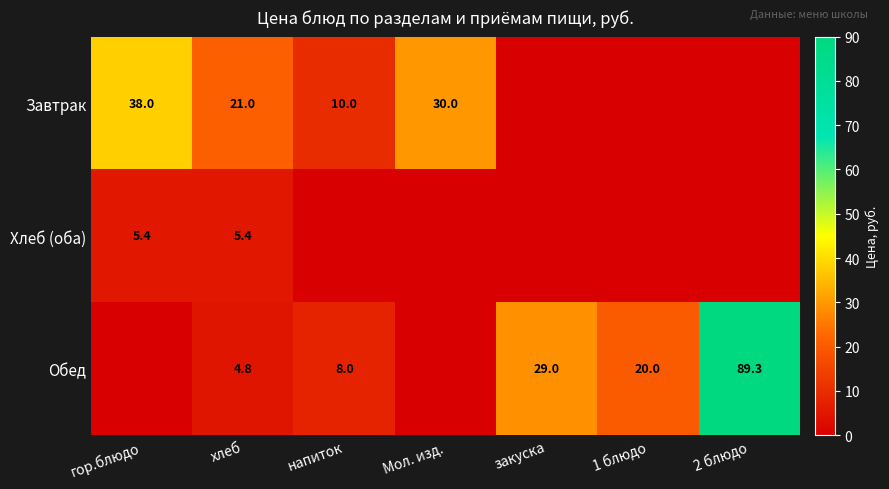

Is the value of Завтрак at напиток greater than the value of Обед at напиток?

Yes